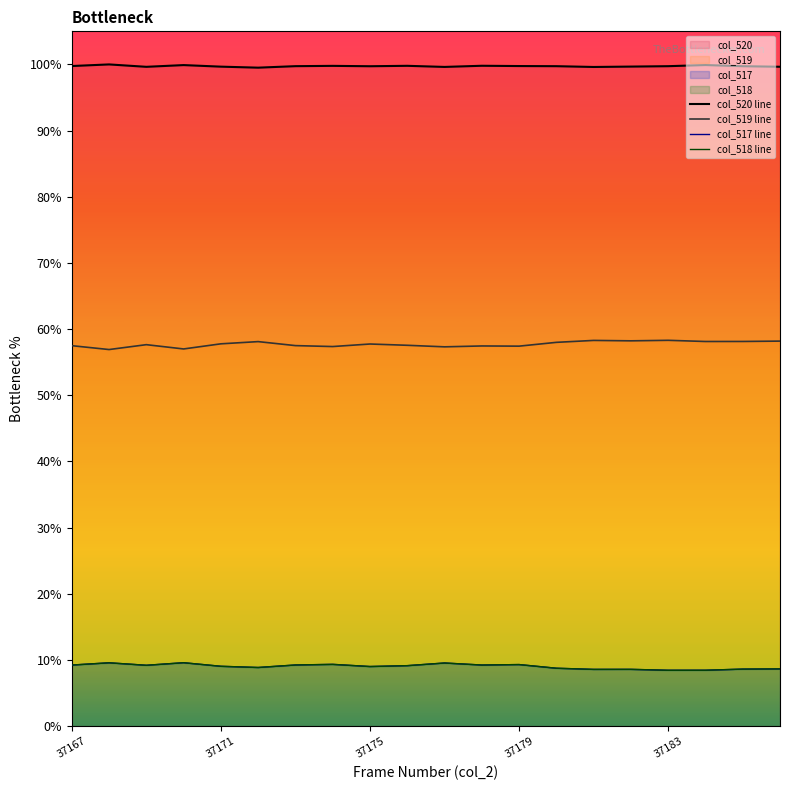

What are all the series names shown in the legend?

col_520 line, col_519 line, col_517 line, col_518 line